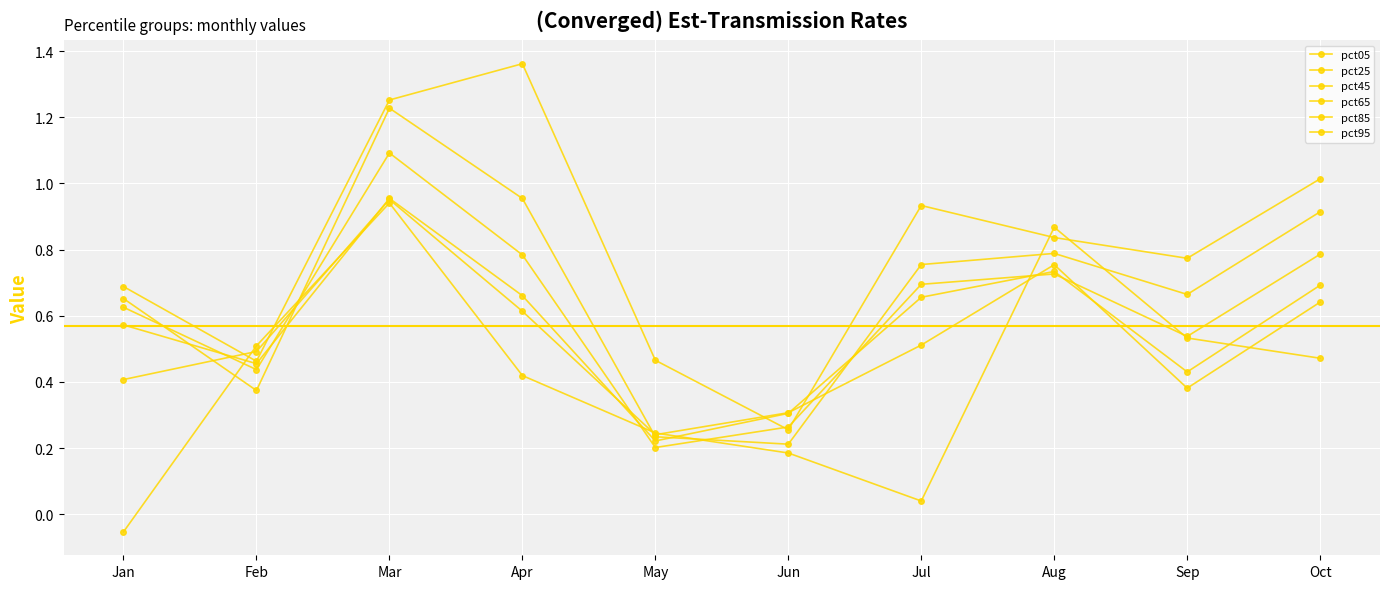

Is this an area chart (filled region under the line)?

No